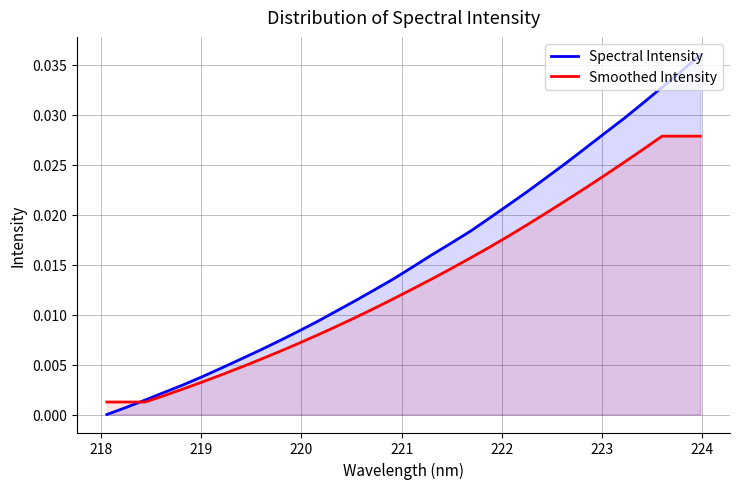

Which series has the largest range (max minus min)?

Spectral Intensity